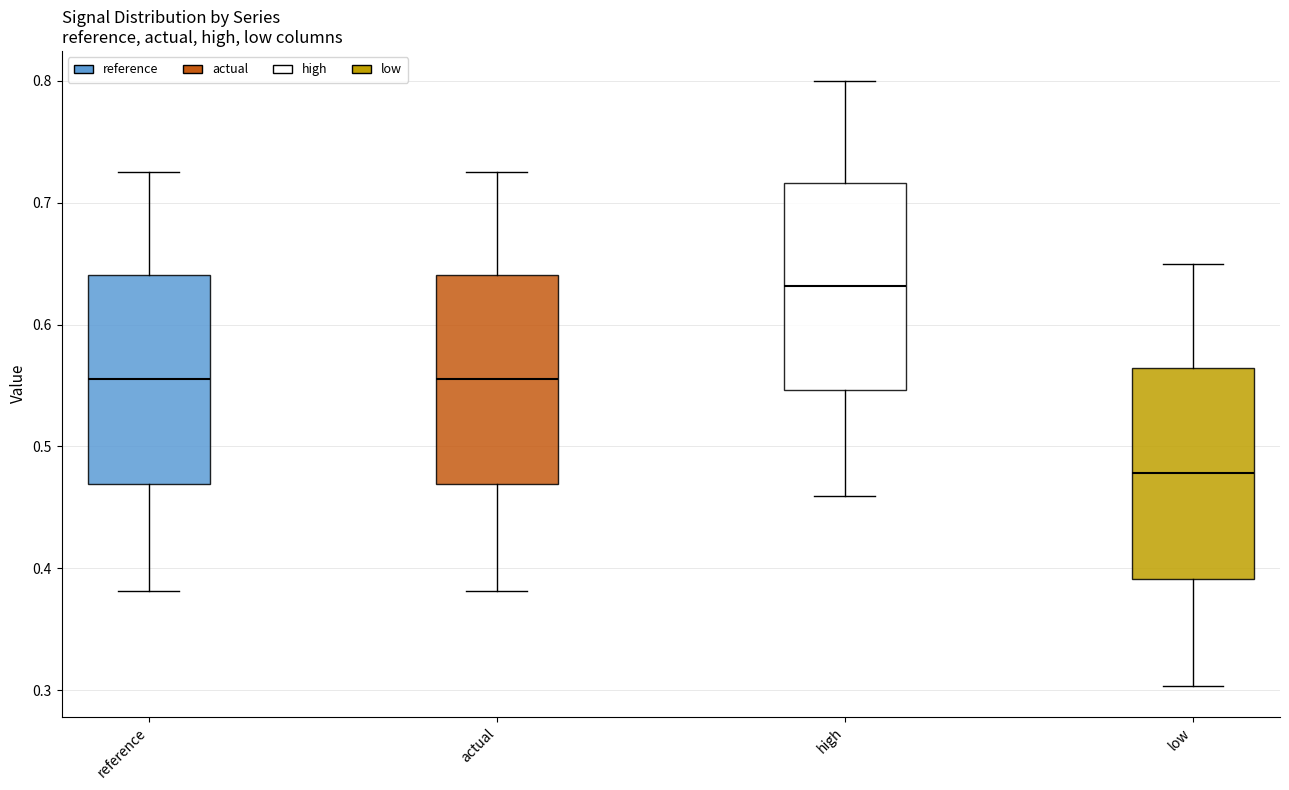

Where does the lower whisker of the box for actual end on the y-axis? The values are not printed on the chart, so give them approximately, as read against the axis.

0.38